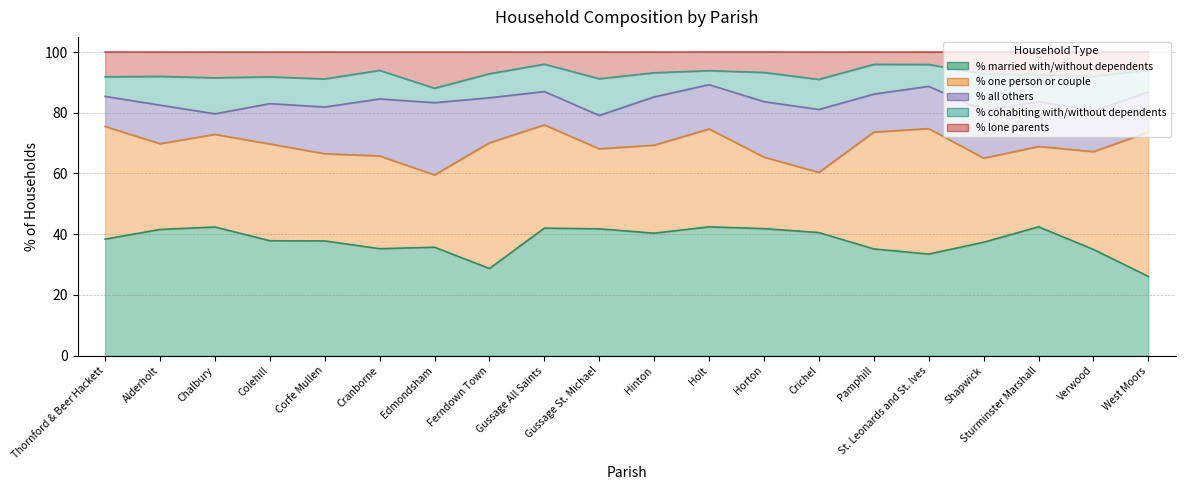

Reading left to right, list all the values displayed in this chart.

% married with/without dependents: 38.4	41.6	42.4	37.9	37.8	35.2	35.7	28.7	42.0	41.8	40.3	42.4	41.8	40.5	35.1	33.5	37.4	42.4	35.0	26.1
% one person or couple: 37.1	28.2	30.5	31.9	28.7	30.5	23.8	41.4	34.0	26.4	29.0	32.2	23.6	19.8	38.5	41.3	27.7	26.5	32.2	47.5
% all others: 9.9	12.7	6.8	13.3	15.4	18.8	23.8	14.8	11.0	11.0	15.9	14.6	18.3	20.7	12.5	13.9	15.7	14.8	13.5	13.2
% cohabiting with/without dependents: 6.4	9.5	11.9	8.8	9.2	9.4	4.8	7.9	9.0	12.1	8.0	4.6	9.6	9.9	9.8	7.2	12.1	8.9	11.3	7.2
% lone parents: 8.2	8.0	8.5	8.2	8.8	6.0	11.9	7.1	4.0	8.8	6.8	6.1	6.7	9.0	4.0	4.1	7.2	7.5	8.0	6.0